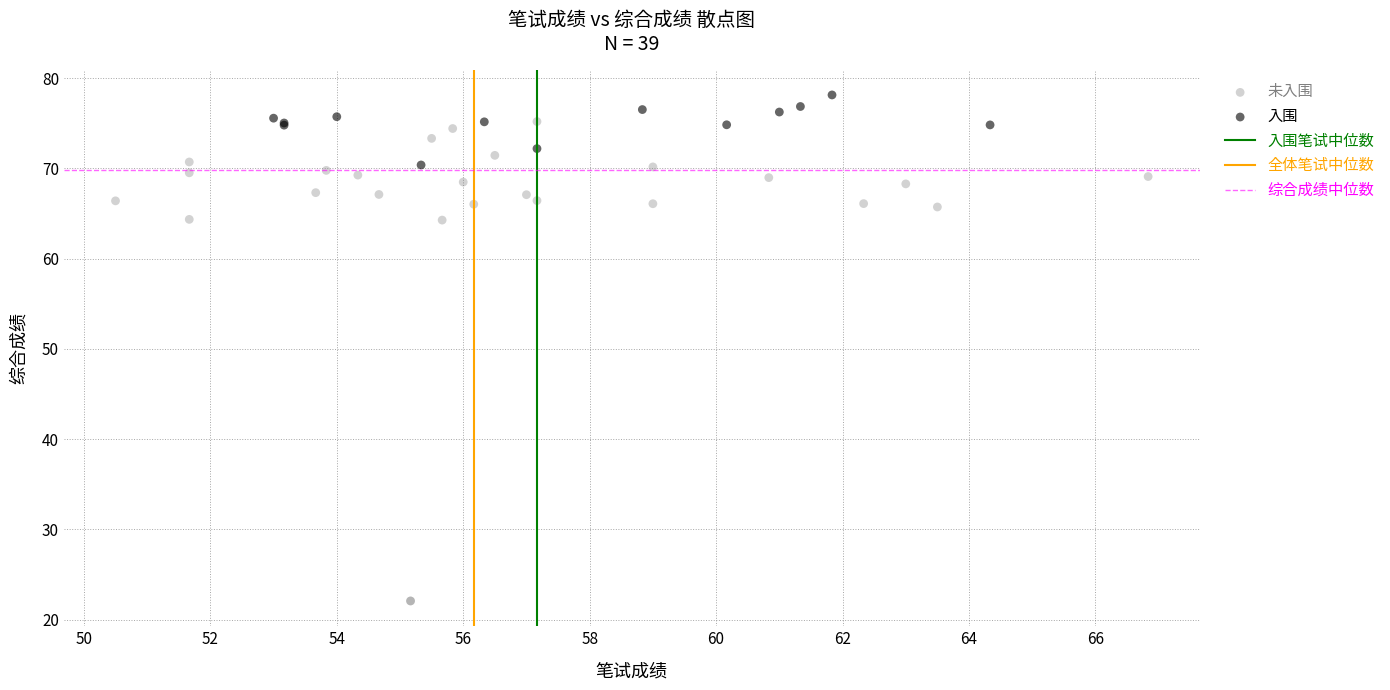

Which series contains the highest Y value?

入围